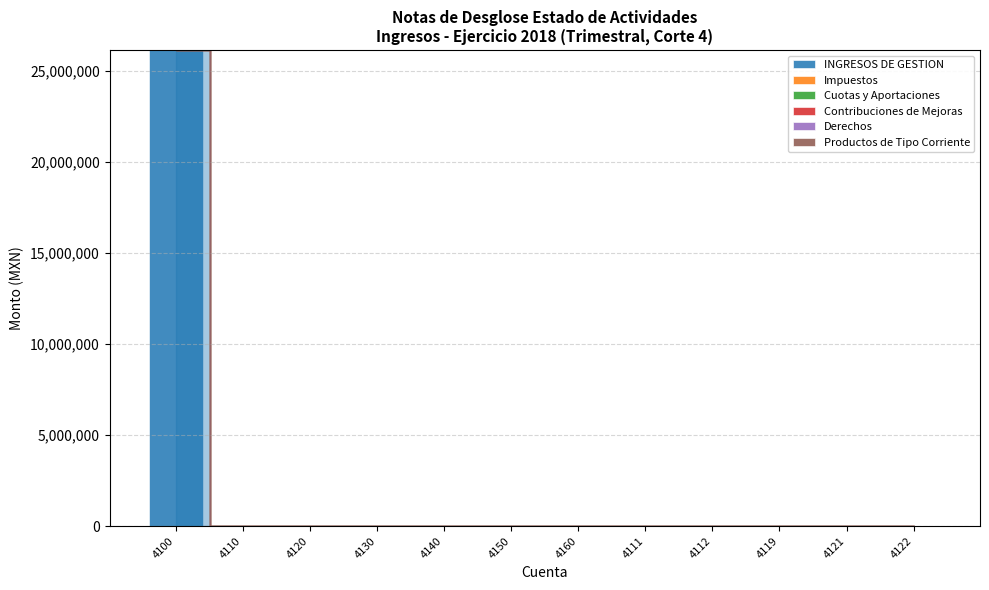

What is the greatest value displayed?

26149415.8